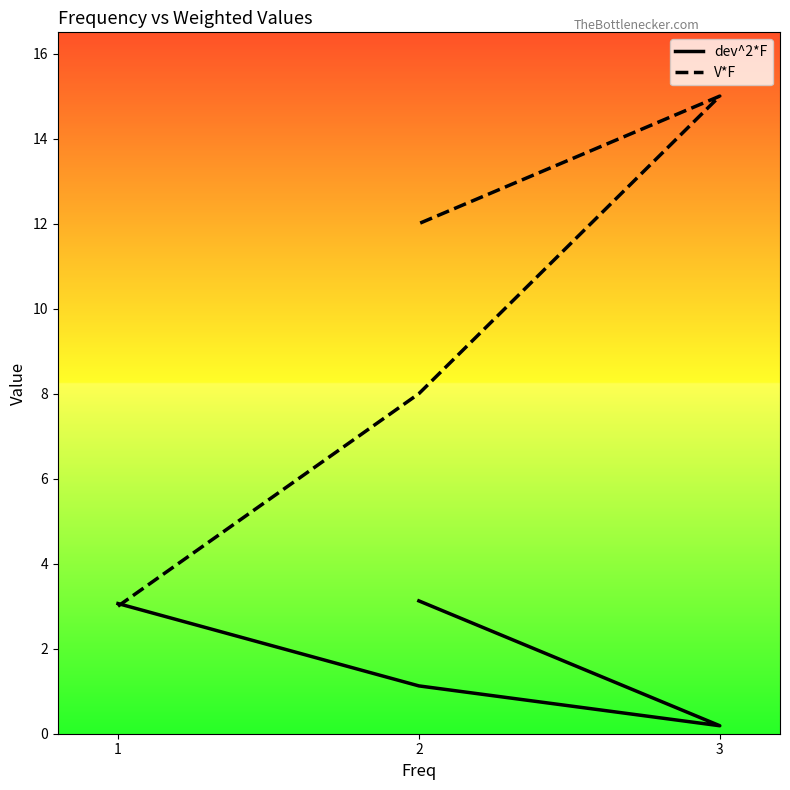

How many data points does each series have?

4